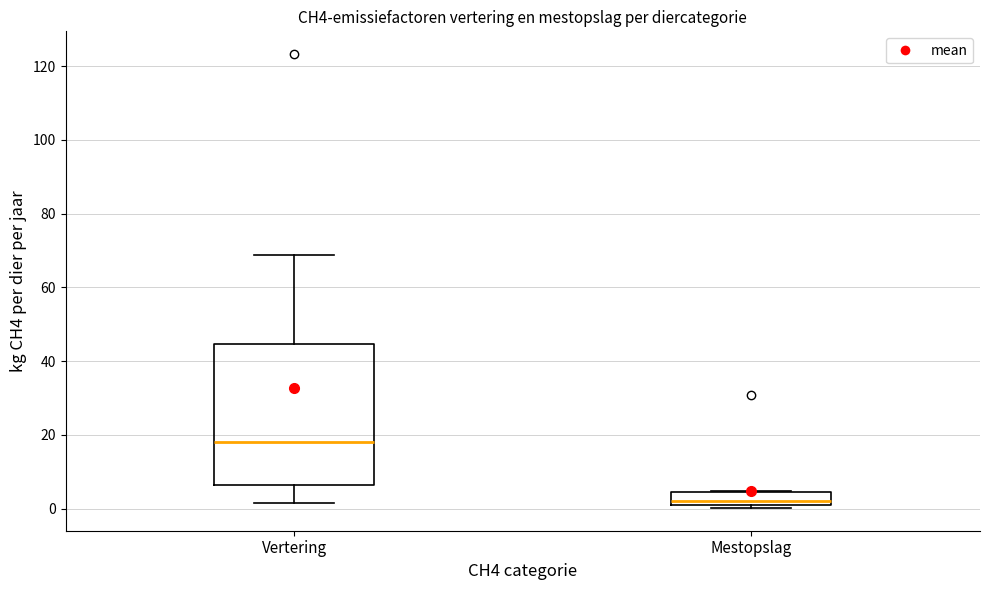

Where is the lower edge of the box for Mestopslag on the y-axis? The values are not printed on the chart, so give them approximately, as read against the axis.

0